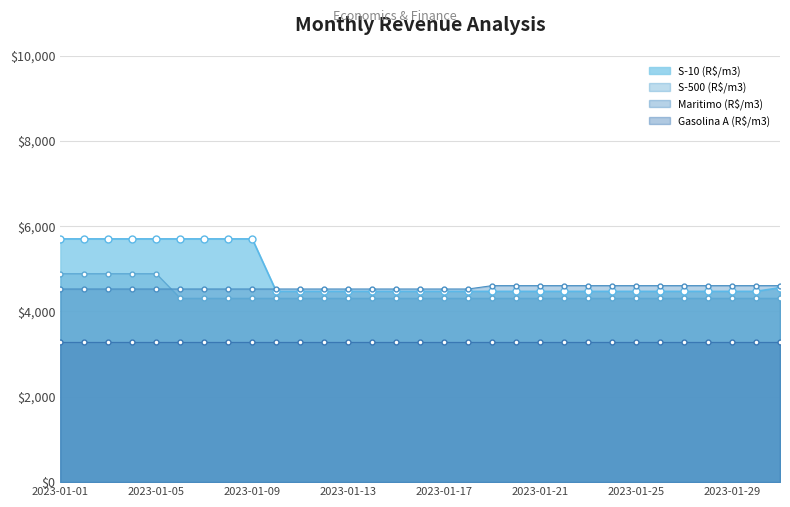

What is the difference between the second highest and minimum values in the S-10 (R$/m3) series?

1230.0